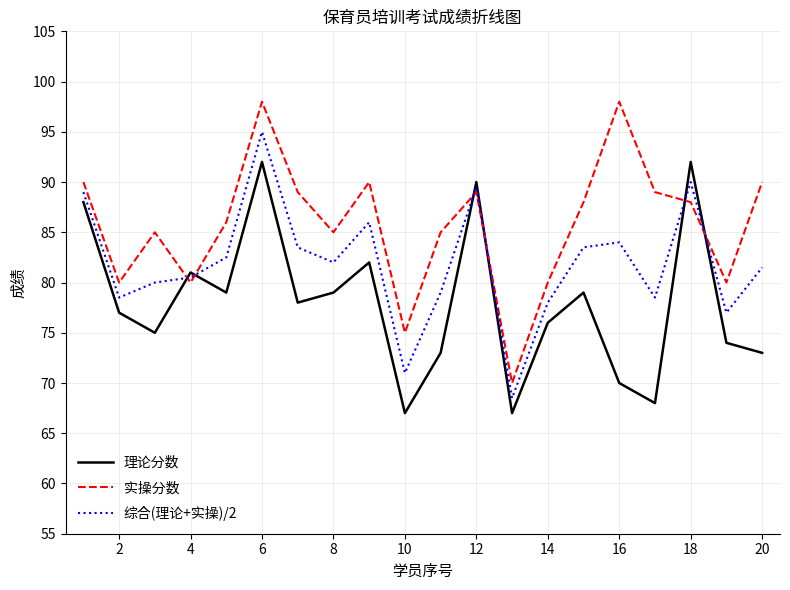

List the series in order of their peak value, lowest first.

理论分数, 综合(理论+实操)/2, 实操分数